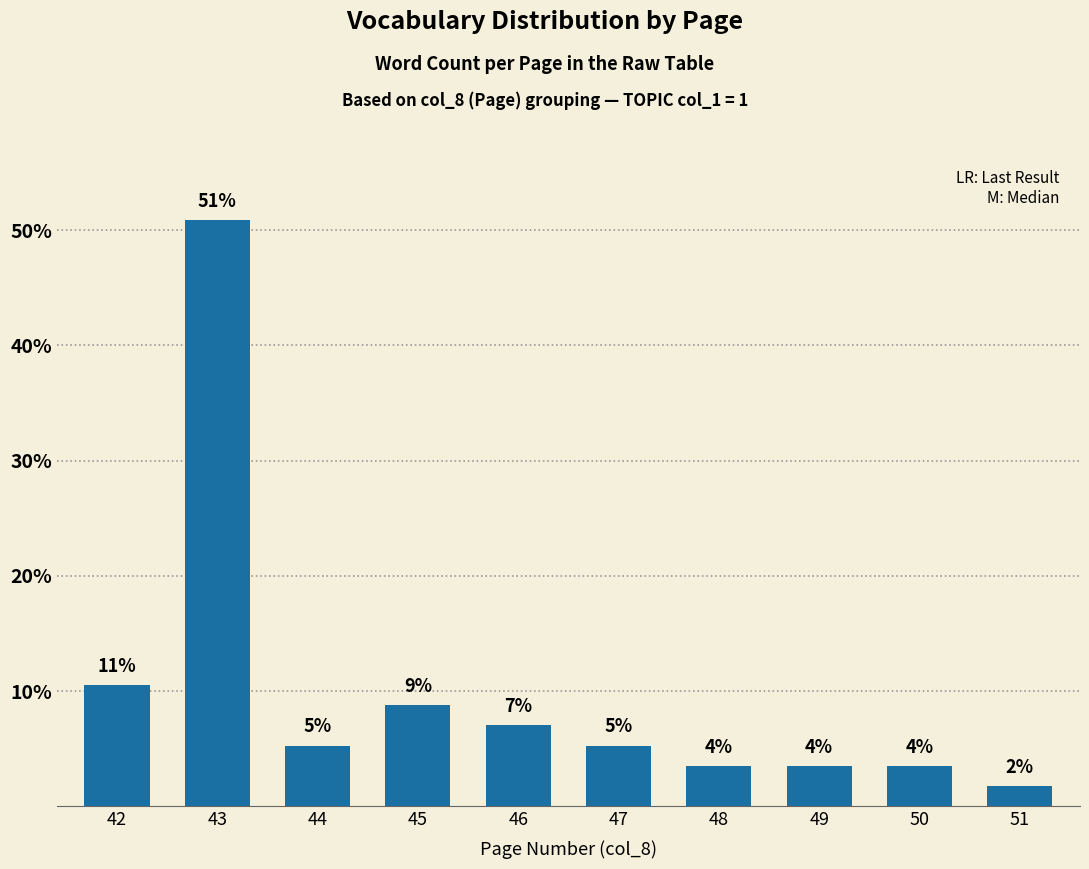

Where is the data nearest to the value 26?

42